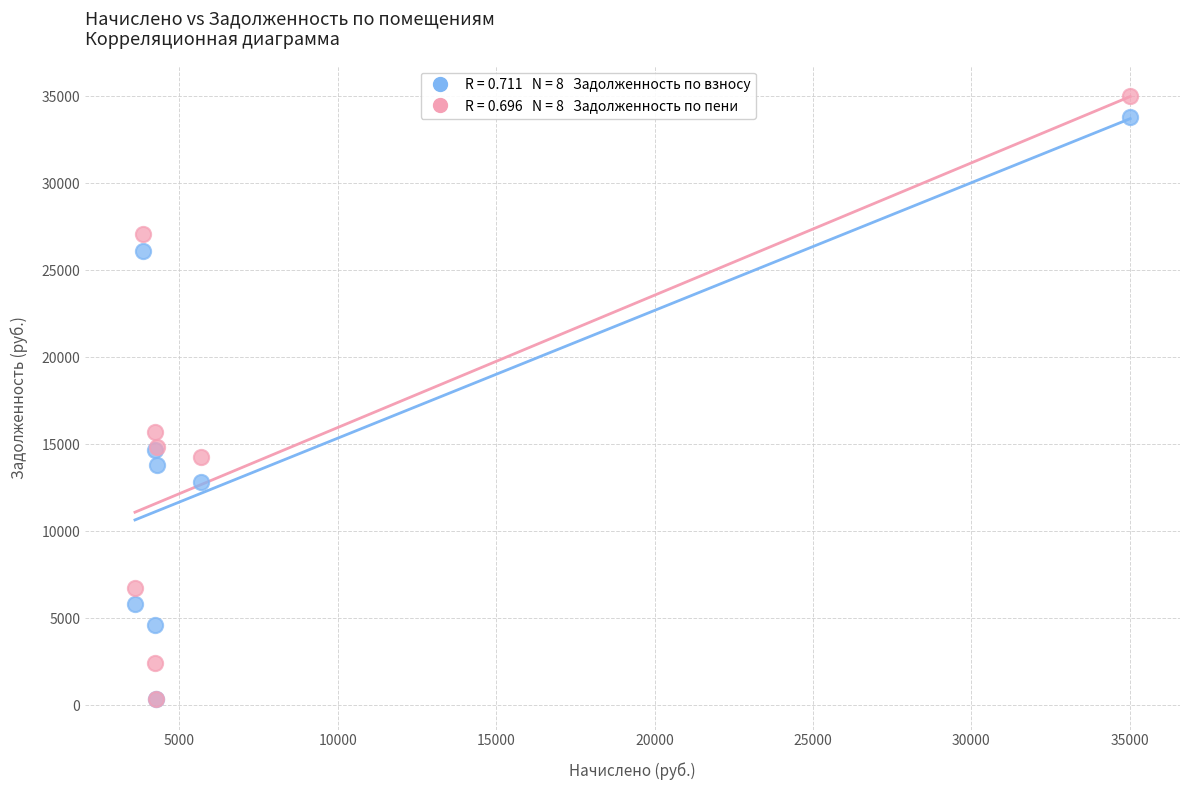

Across all series, what Y value is closest to 17685?

15724.4